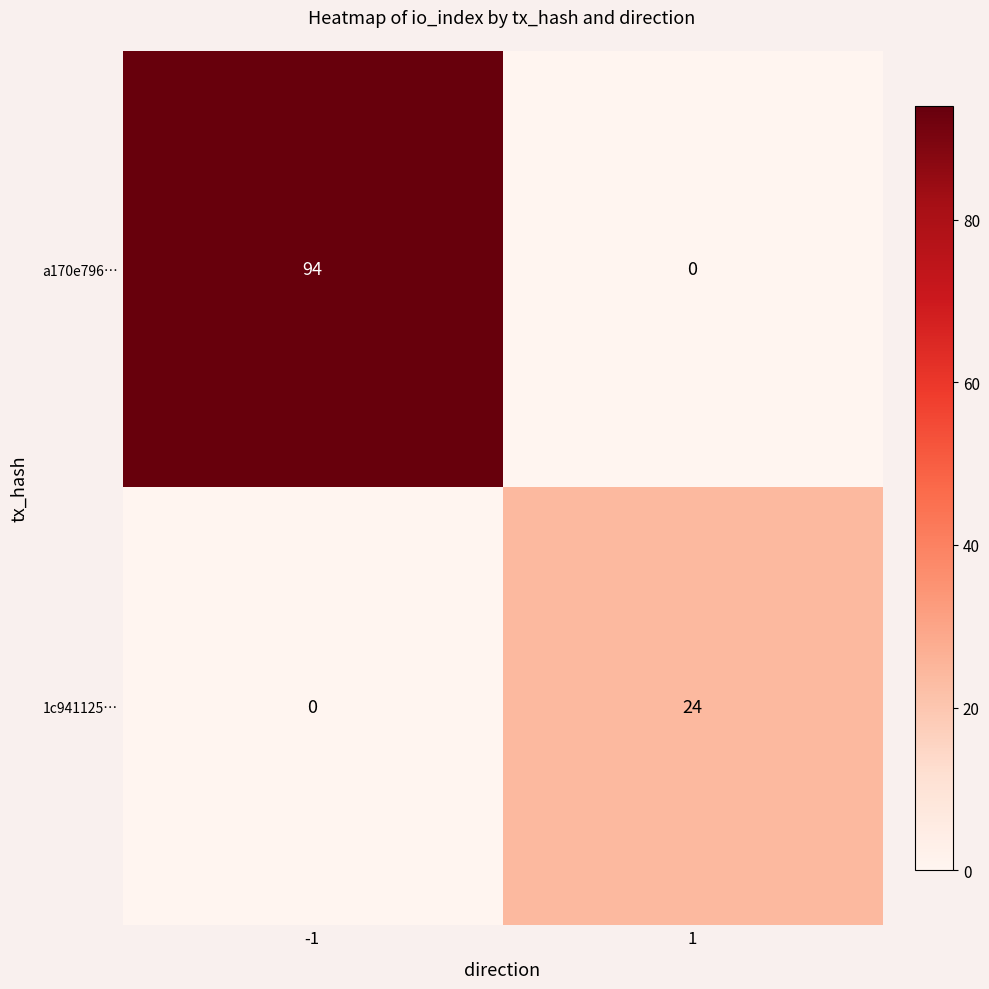

True or false: a170e796… has a value of 156 at -1.

False